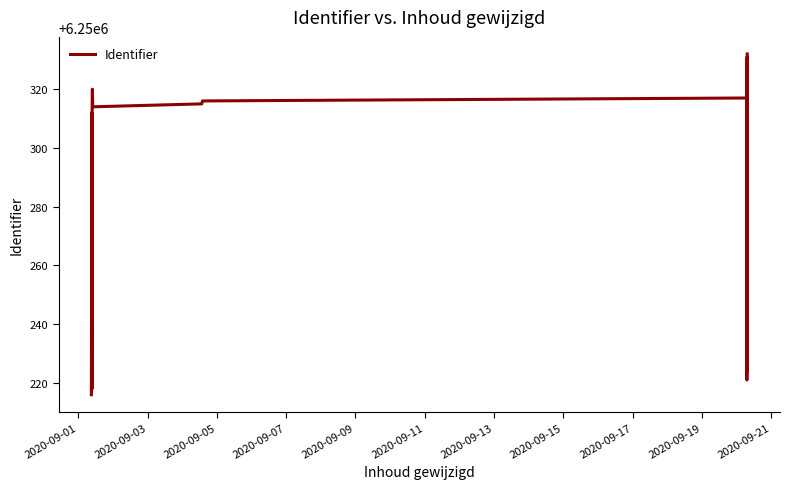

How many lines are shown in the chart?

1